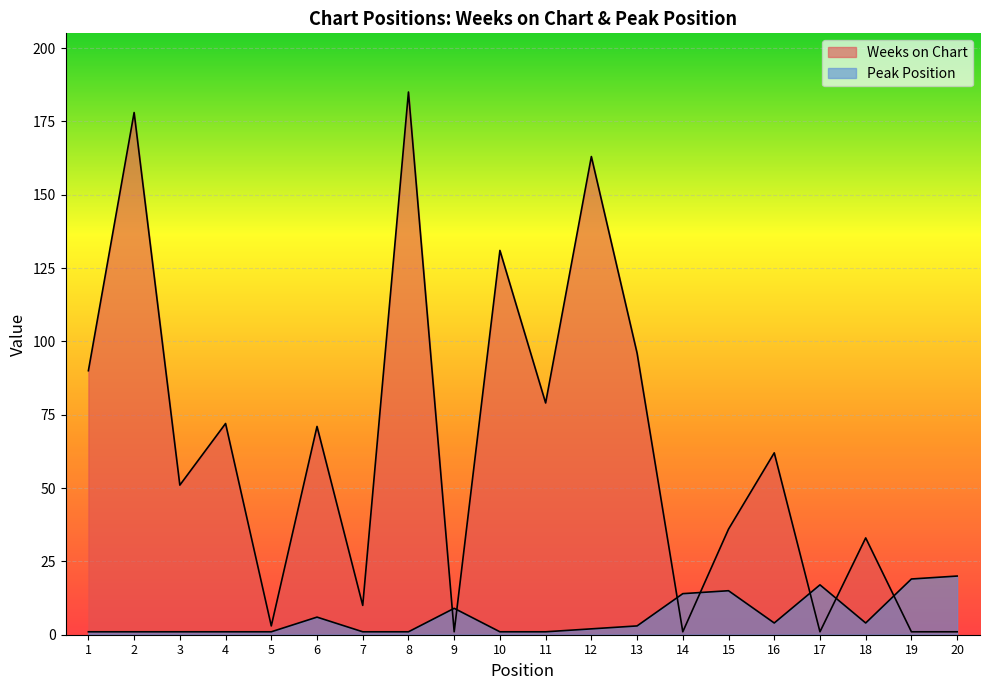

What is the difference between the second highest and second lowest values in the Weeks on Chart series?

177